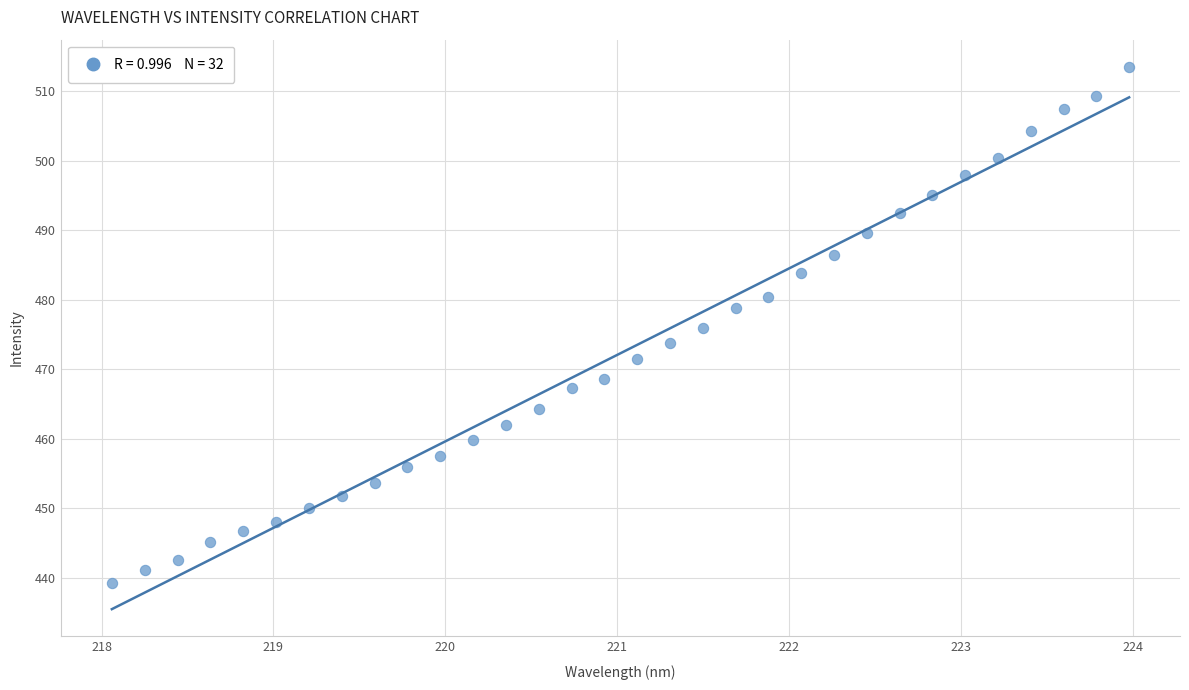

What is the range of X values (max minus min)?

5.9